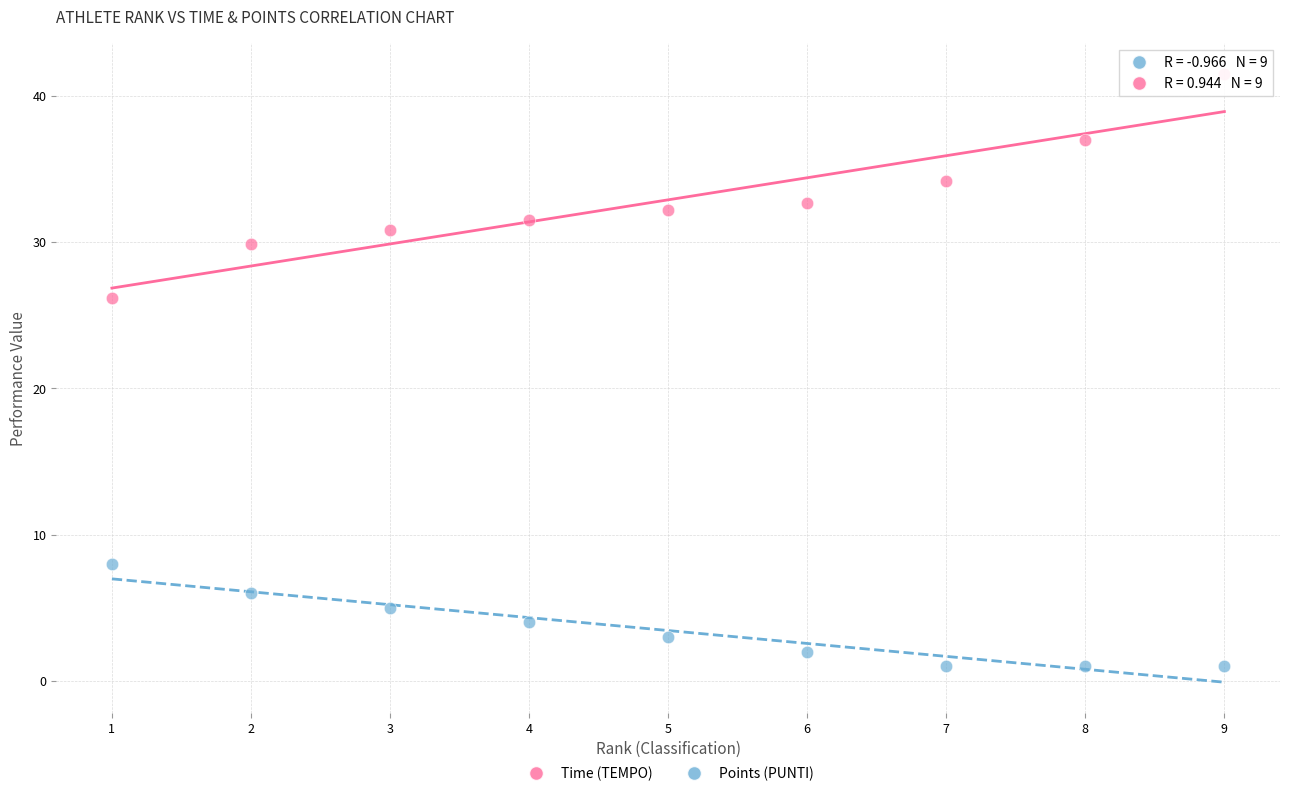

Across all series, what Y value is closest to 21?

26.2